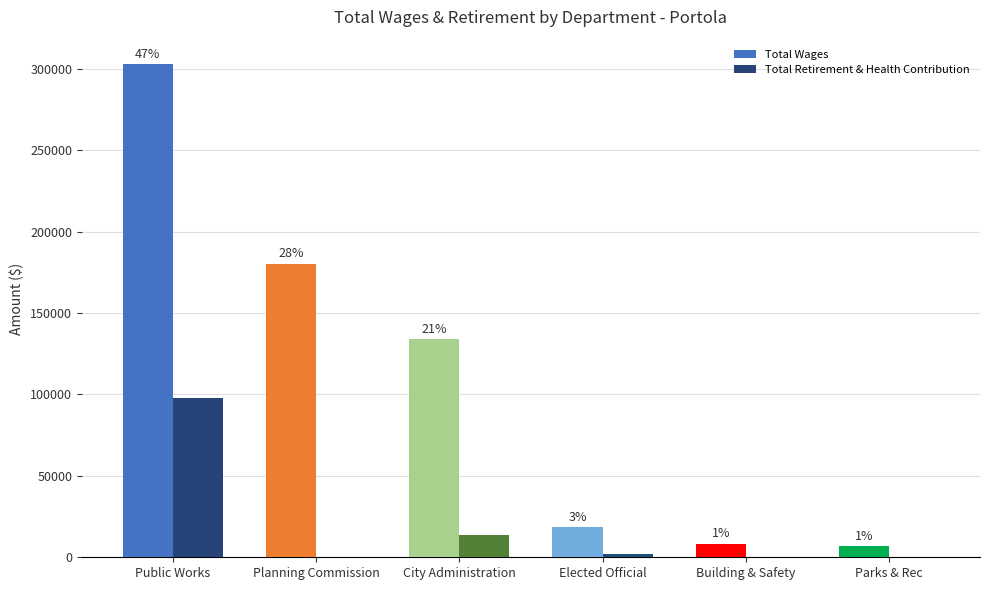

What are all the series names shown in the legend?

Total Wages, Total Retirement & Health Contribution